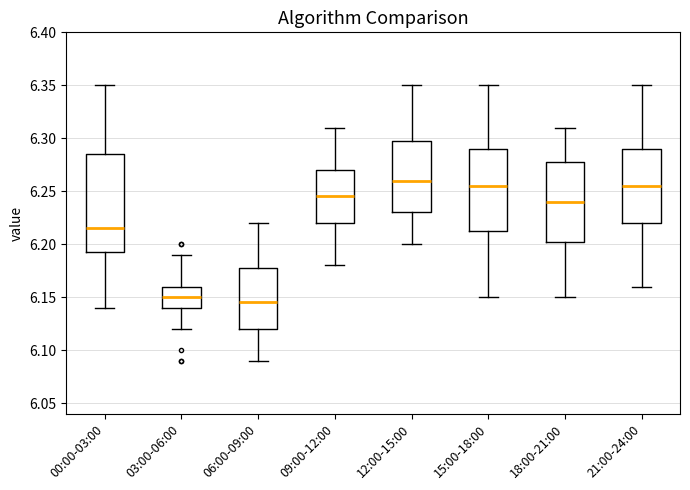

Reading left to right, read every box against the y-axis: the position of its median line, the range the box covers, and the ends of its whiskers. The values are not printed on the chart, so give them approximately, as read against the axis.

00:00-03:00: median 6.215, box 6.195 to 6.285, whiskers 6.140 to 6.350
03:00-06:00: median 6.150, box 6.140 to 6.160, whiskers 6.120 to 6.190
06:00-09:00: median 6.145, box 6.120 to 6.180, whiskers 6.090 to 6.220
09:00-12:00: median 6.245, box 6.220 to 6.270, whiskers 6.180 to 6.310
12:00-15:00: median 6.260, box 6.230 to 6.300, whiskers 6.200 to 6.350
15:00-18:00: median 6.255, box 6.215 to 6.290, whiskers 6.150 to 6.350
18:00-21:00: median 6.240, box 6.205 to 6.280, whiskers 6.150 to 6.310
21:00-24:00: median 6.255, box 6.220 to 6.290, whiskers 6.160 to 6.350